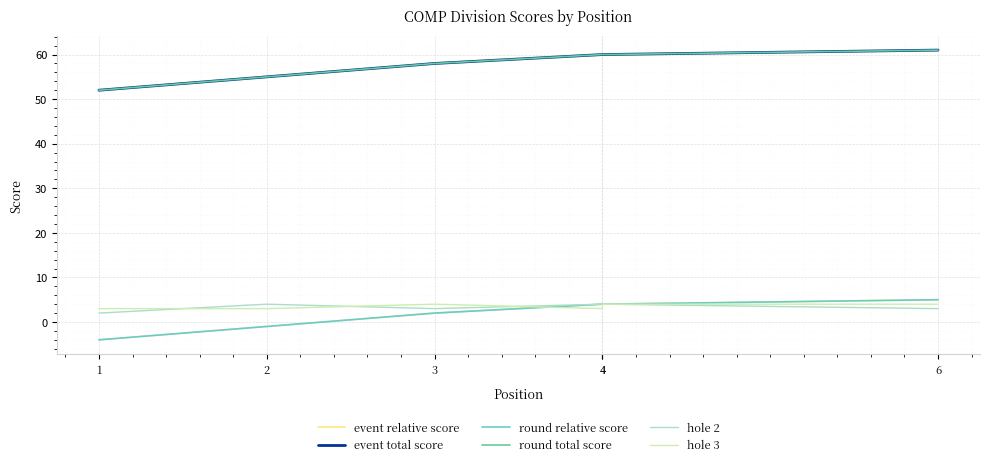

Between 1 and 3, which series saw the biggest shift?

event relative score